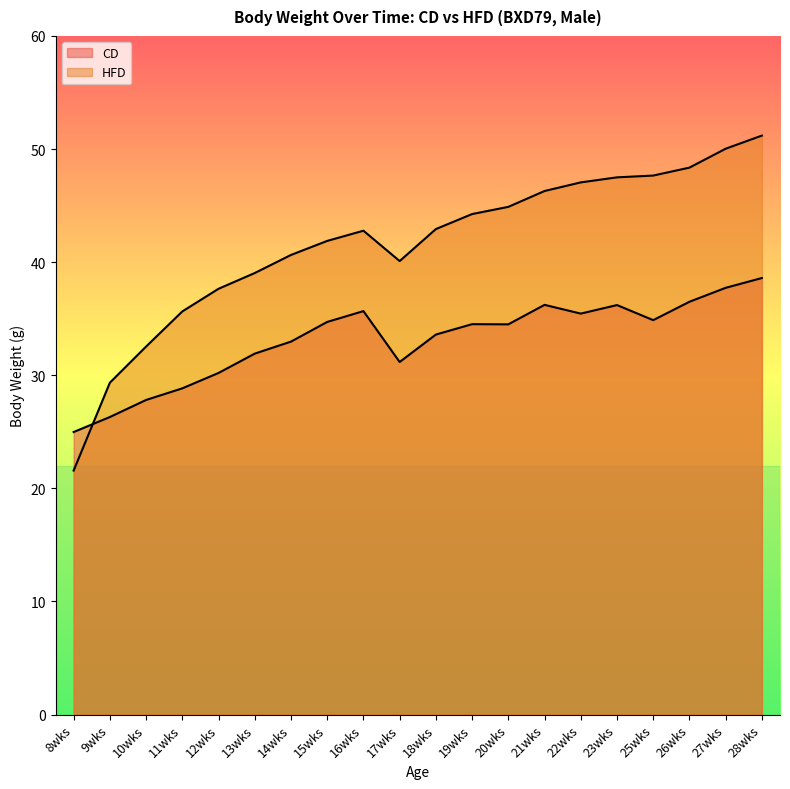

True or false: CD has more than 0 points higher than both neighbors.

True